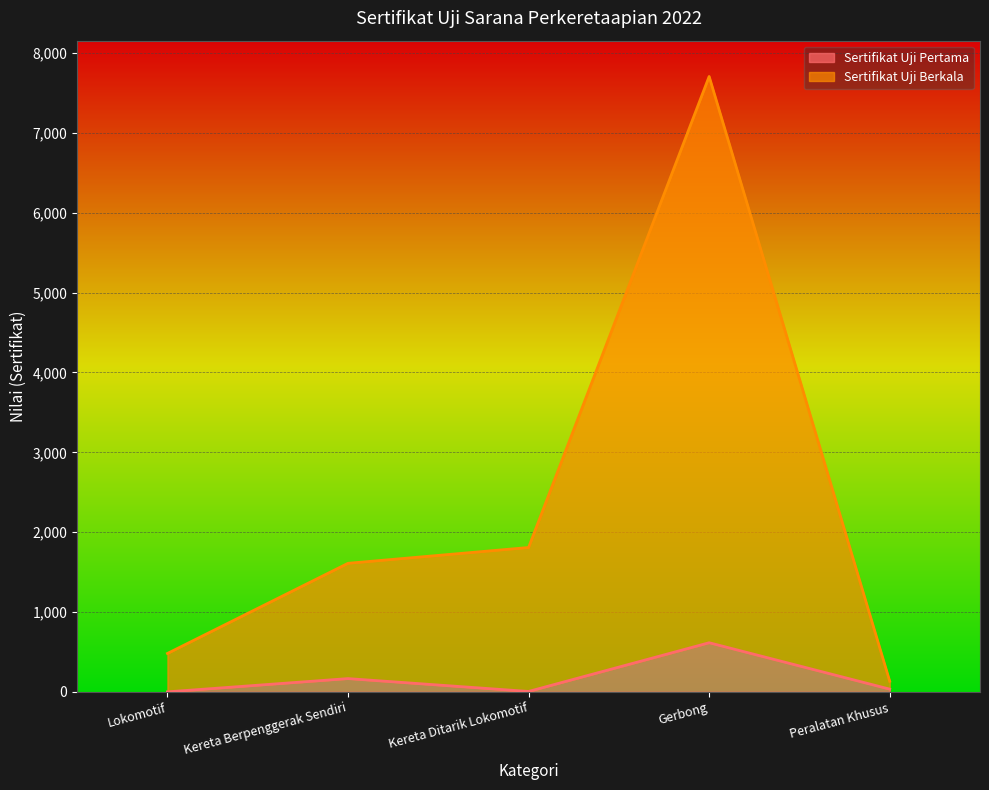

Rank the categories by Sertifikat Uji Pertama value from highest to lowest.

Gerbong, Kereta Berpenggerak Sendiri, Peralatan Khusus, Kereta Ditarik Lokomotif, Lokomotif